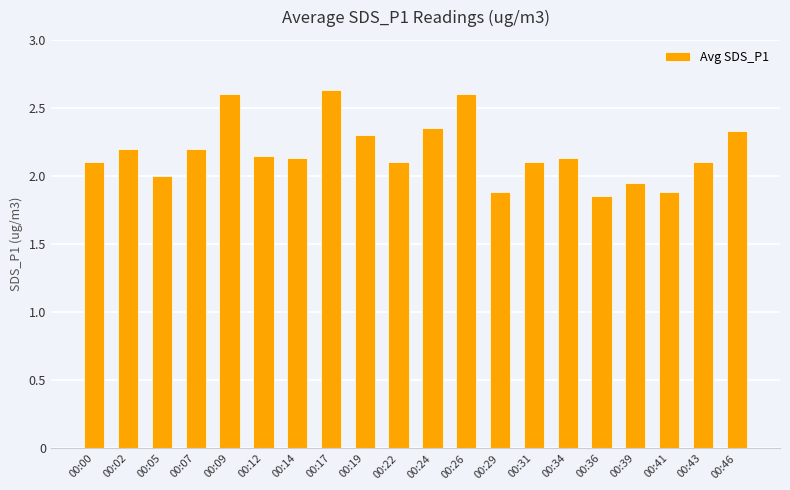

How many distinct data groups are displayed?

1